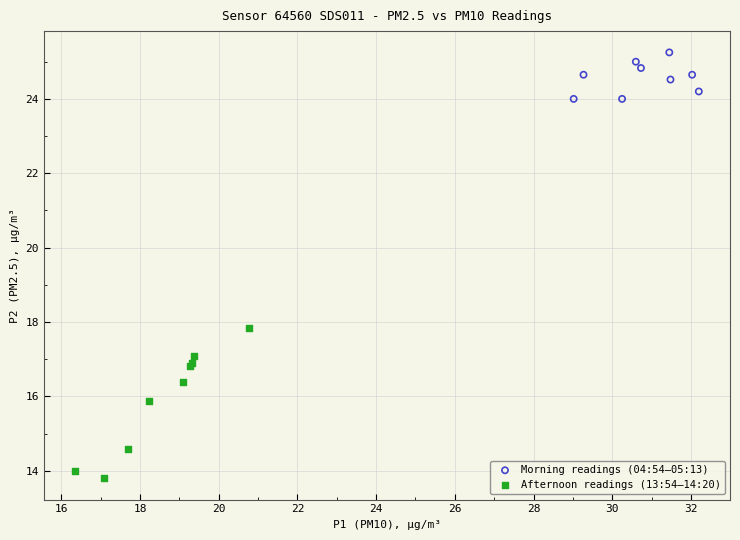

What are all the series names shown in the legend?

Morning readings (04:54–05:13), Afternoon readings (13:54–14:20)